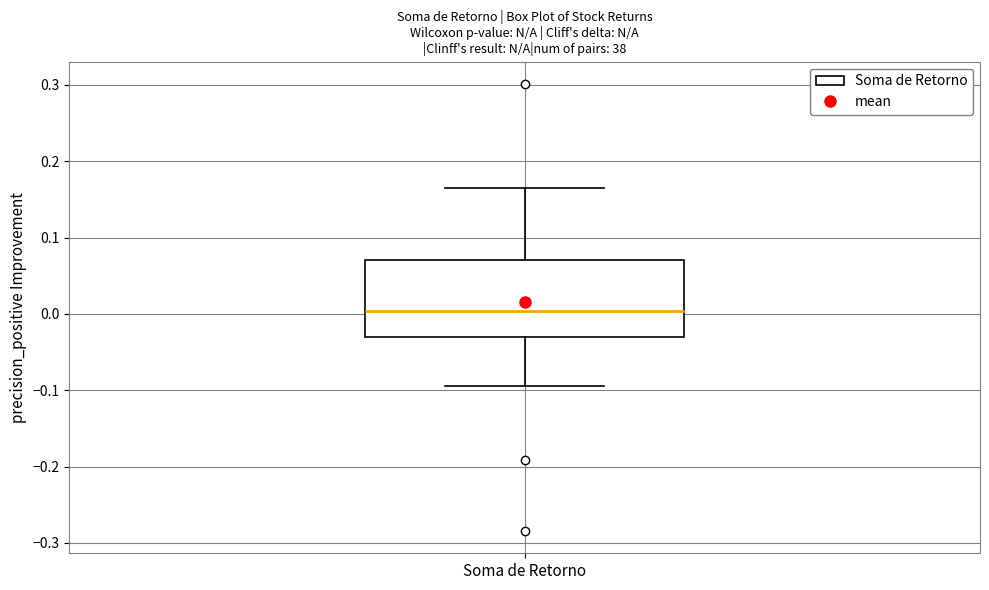

Where does the median line of the box for Soma de Retorno sit on the y-axis? The values are not printed on the chart, so give them approximately, as read against the axis.

0.00